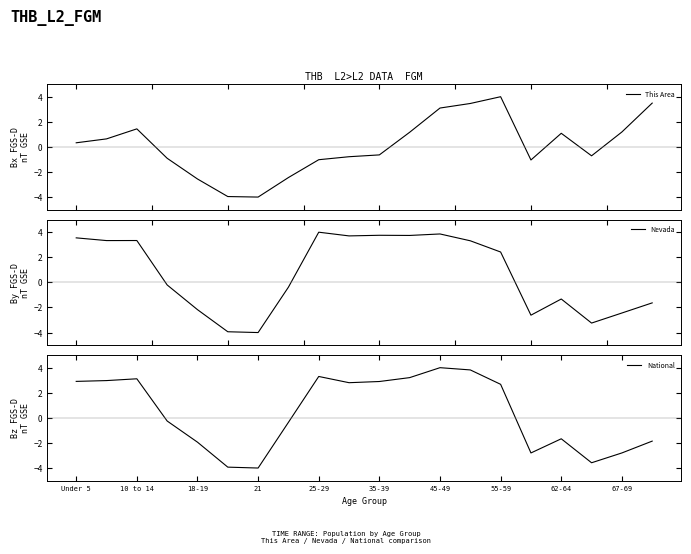

What is the lowest value of the This Area series?

-4.0